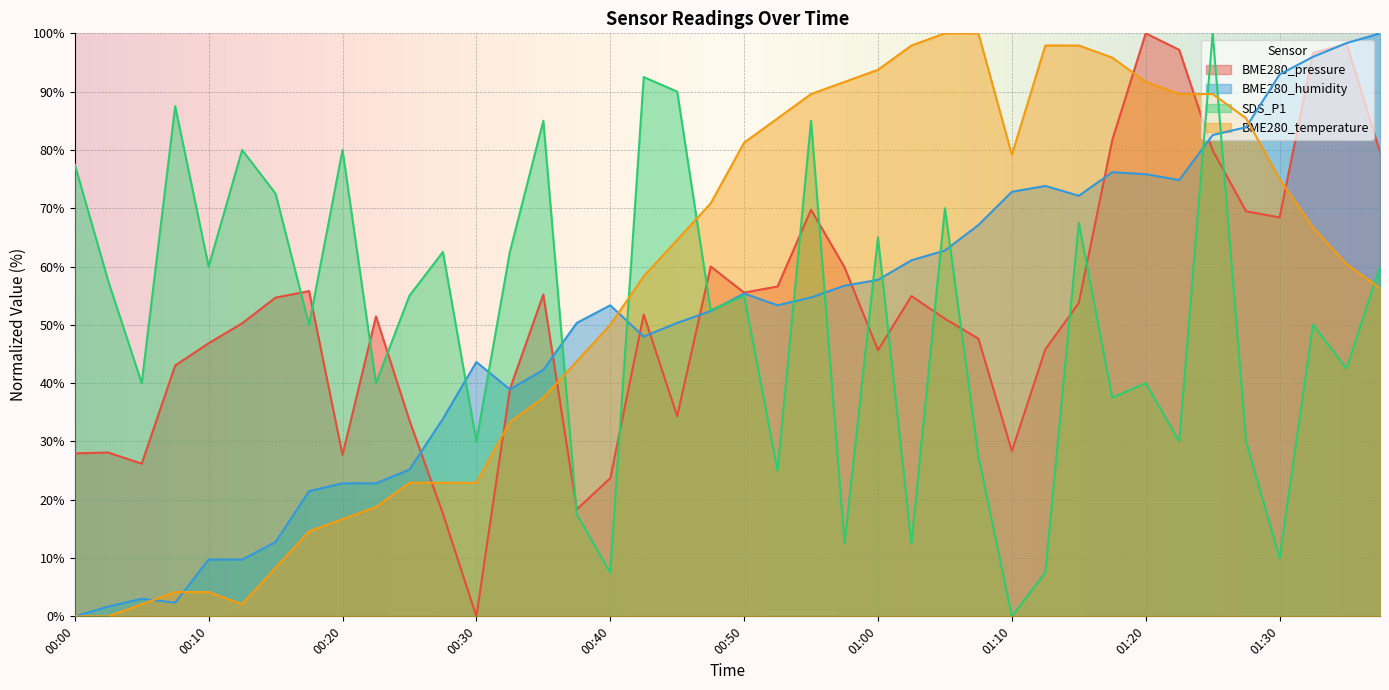

What is the label of the 29th point from the left?

01:10